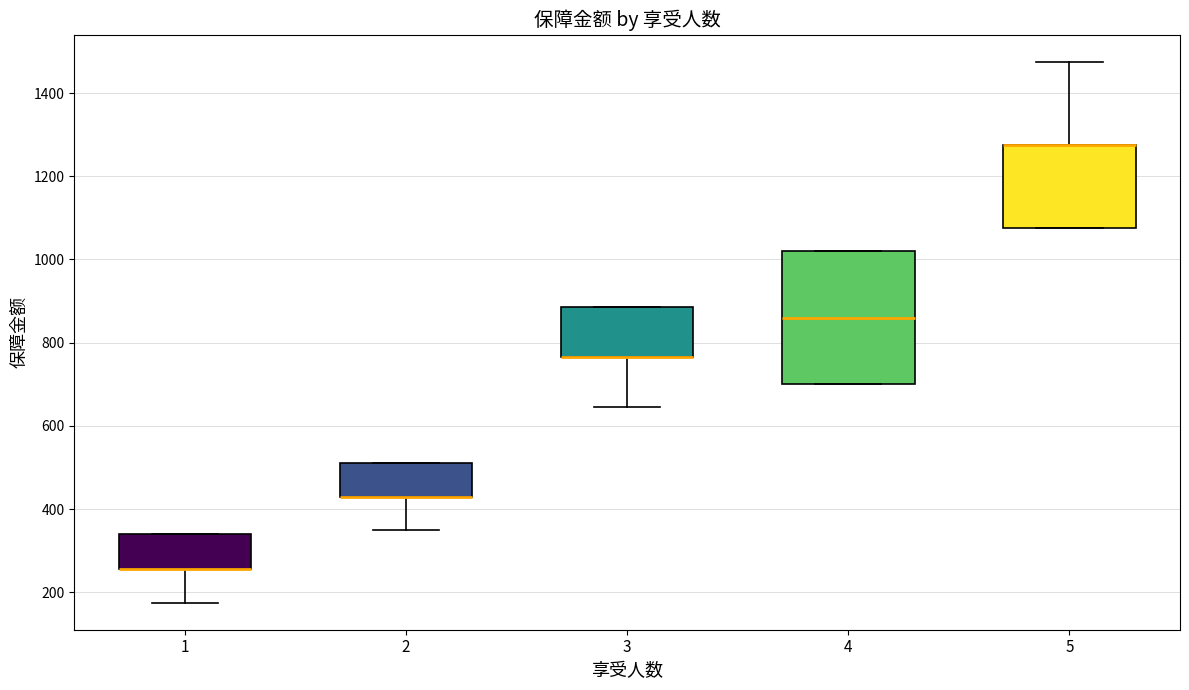

Reading left to right, transcribe this box plot: for each box, give where its median line is, the range the box spans, and where its two whiskers end, as read against the y-axis. The values are not printed on the chart, so give them approximately, as read against the axis.

1: median 260 (drawn on the box's lower edge), box 260 to 340, whiskers 180 to 340
2: median 440 (drawn on the box's lower edge), box 440 to 520, whiskers 360 to 520
3: median 760 (drawn on the box's lower edge), box 760 to 880, whiskers 640 to 880
4: median 860, box 700 to 1020, whiskers 700 to 1020
5: median 1280 (drawn on the box's upper edge), box 1080 to 1280, whiskers 1080 to 1480